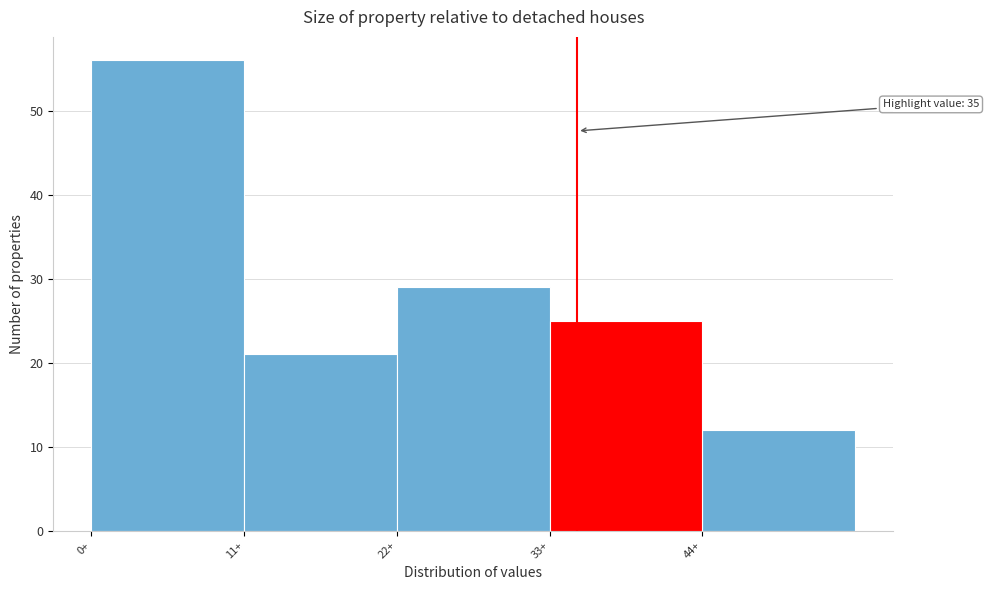

Which range on the x-axis has the tallest bar?

0 to 11